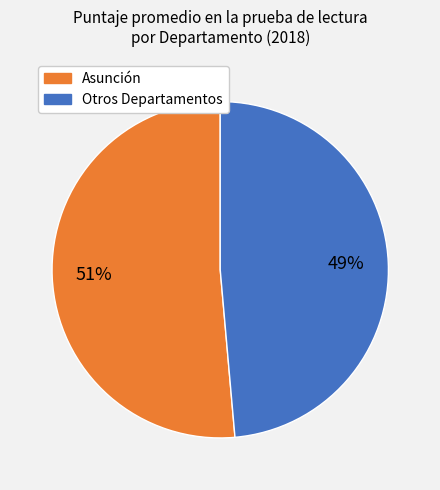

How many slices are in this pie chart?

2